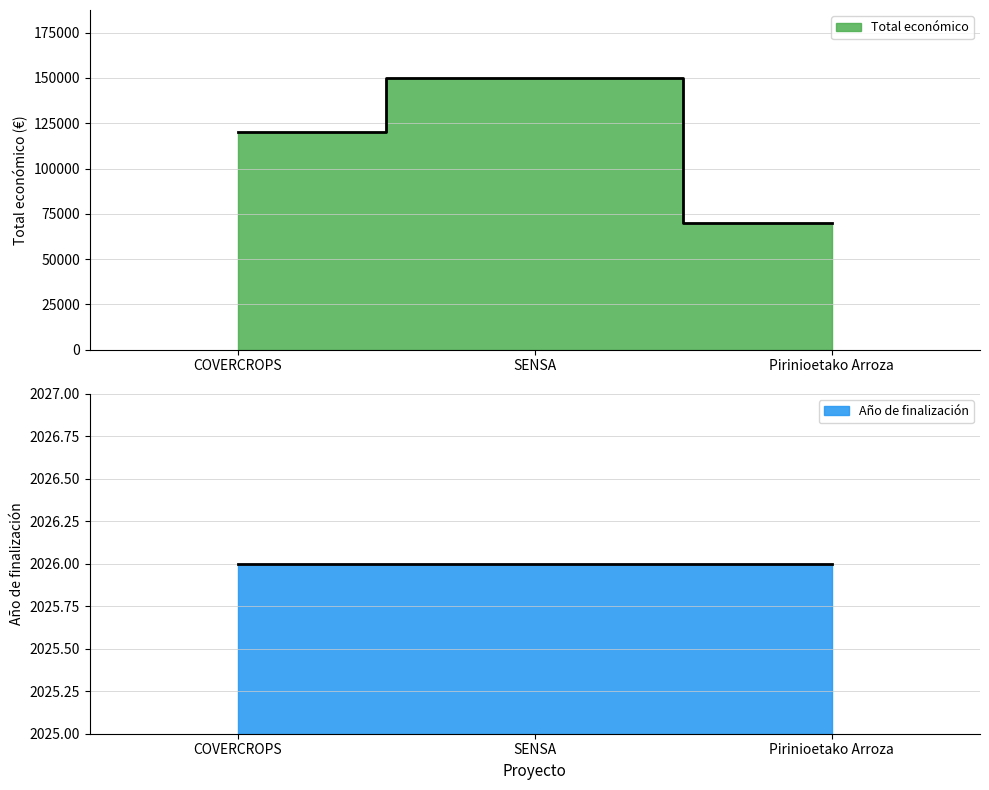

What is the average value?

113333